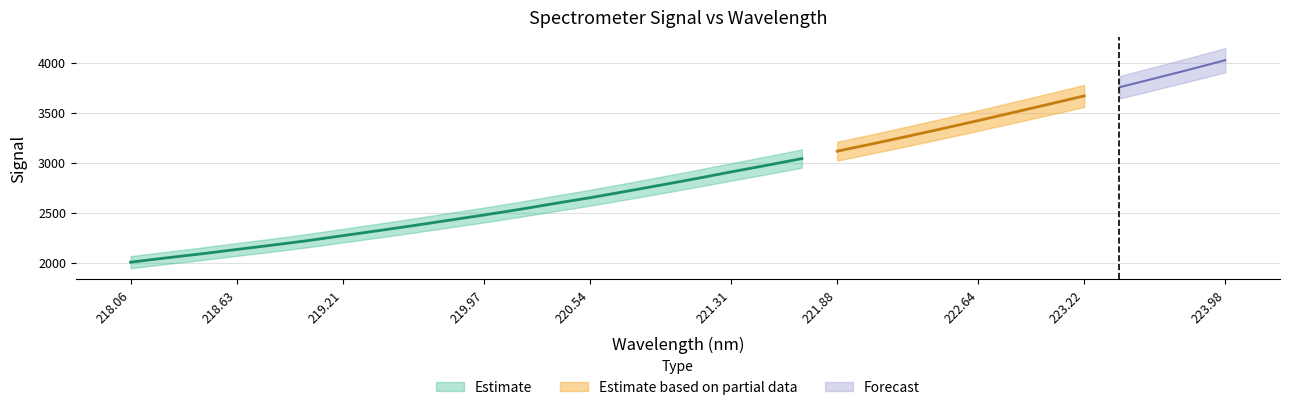

Rank the categories by value from lowest to highest.

218.0596, 218.2508, 218.442, 218.6332, 218.8244, 219.0156, 219.2067, 219.3979, 219.589, 219.7801, 219.9712, 220.1623, 220.3533, 220.5444, 220.7354, 220.9264, 221.1174, 221.3083, 221.4993, 221.6902, 221.8812, 222.0721, 222.263, 222.4538, 222.6447, 222.8355, 223.0264, 223.2172, 223.408, 223.5987, 223.7895, 223.9802